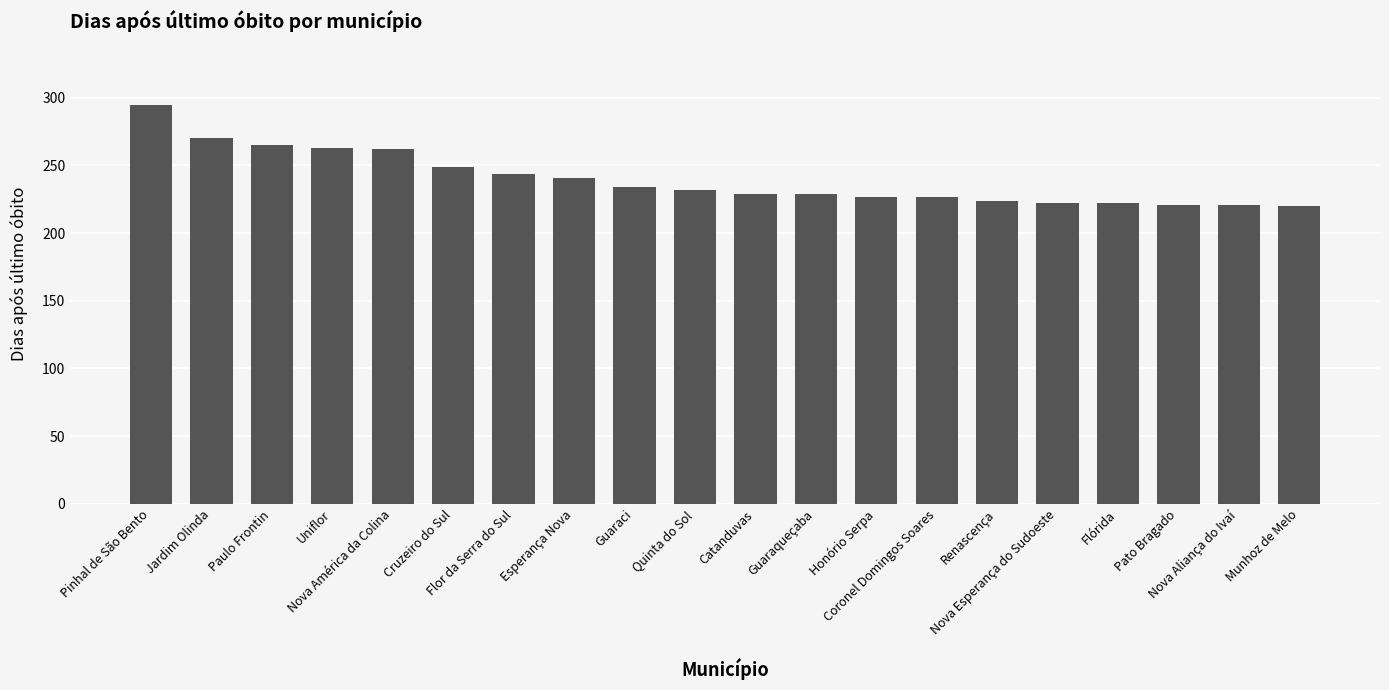

What is the sum of all values?

4797